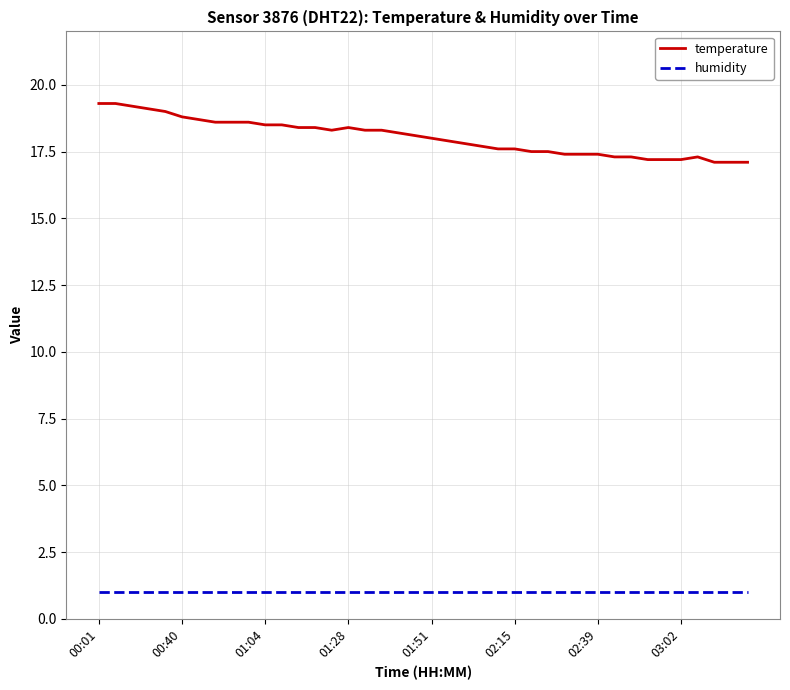

Which series has the widest spread of values?

temperature